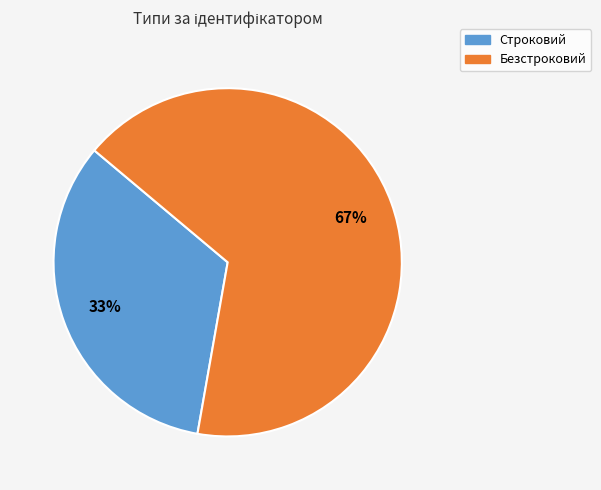

Which has a higher value, Строковий or Безстроковий?

Безстроковий